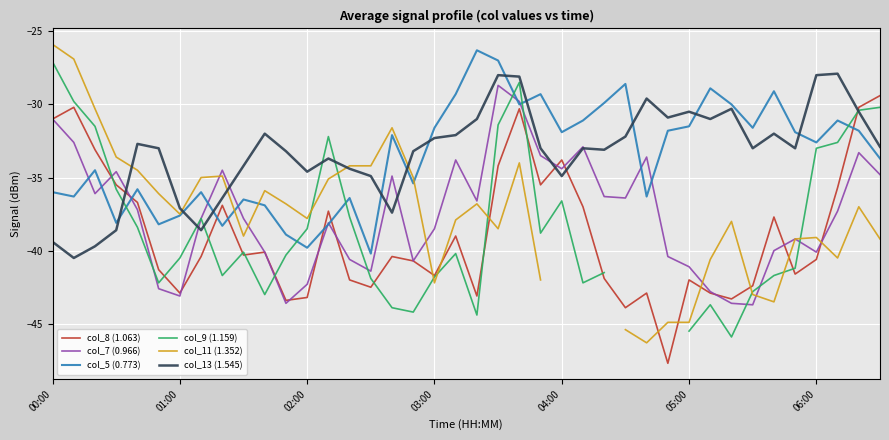

Is the value of col_11 (1.352) at 21 greater than the value of col_5 (0.773) at 22?

No